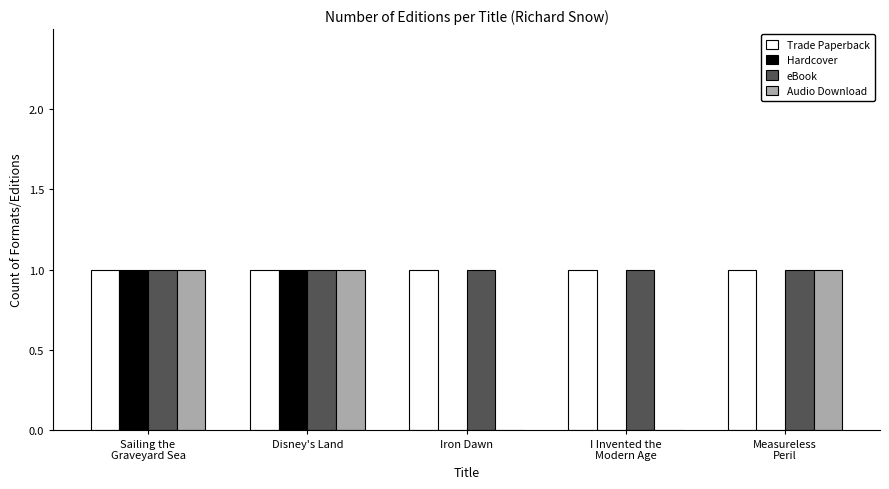

How many Hardcover values are between 0 and 1?

5